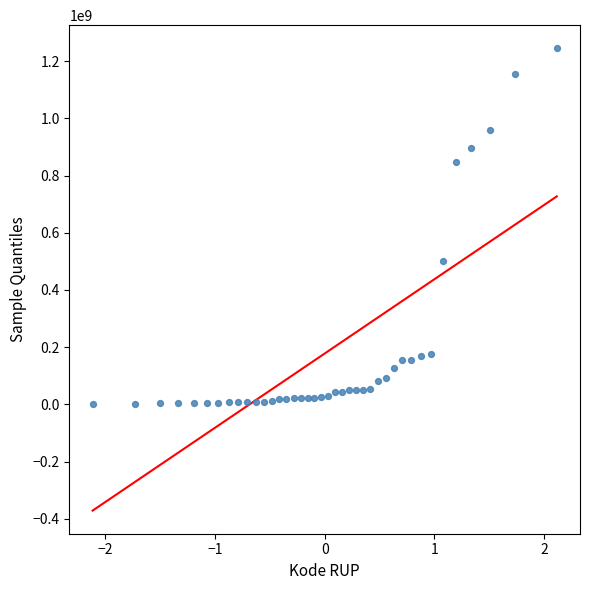

What Y value in the scatter plot is closest to 622840000?

499932000